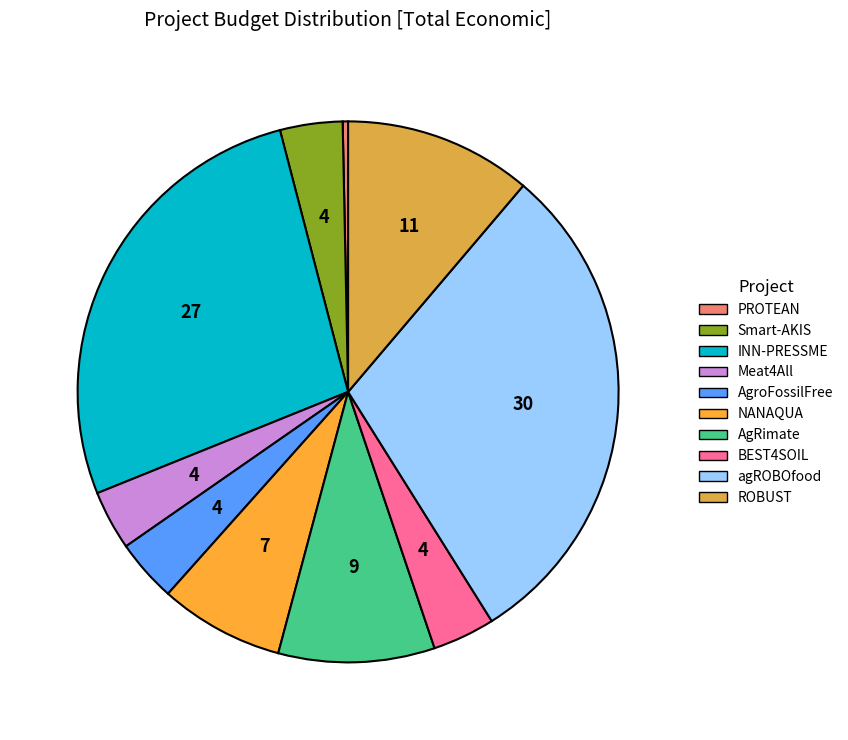

To the nearest percent, what portion does BEST4SOIL represent?

4%